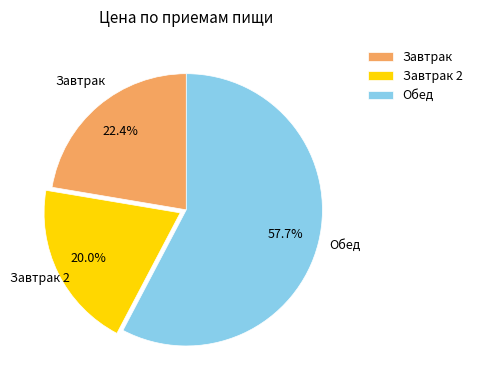

To the nearest percent, what is the combined percentage of Обед and Завтрак 2?

78%